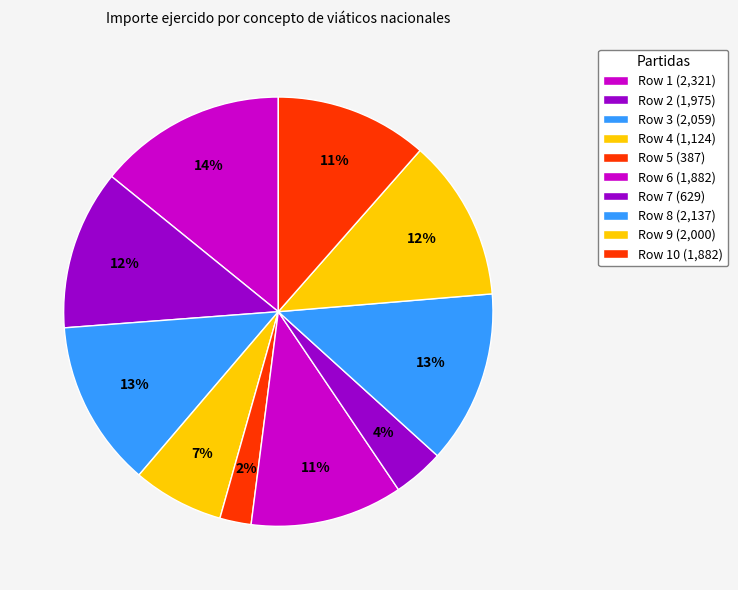

To the nearest percent, what is the average slice percentage?

10%